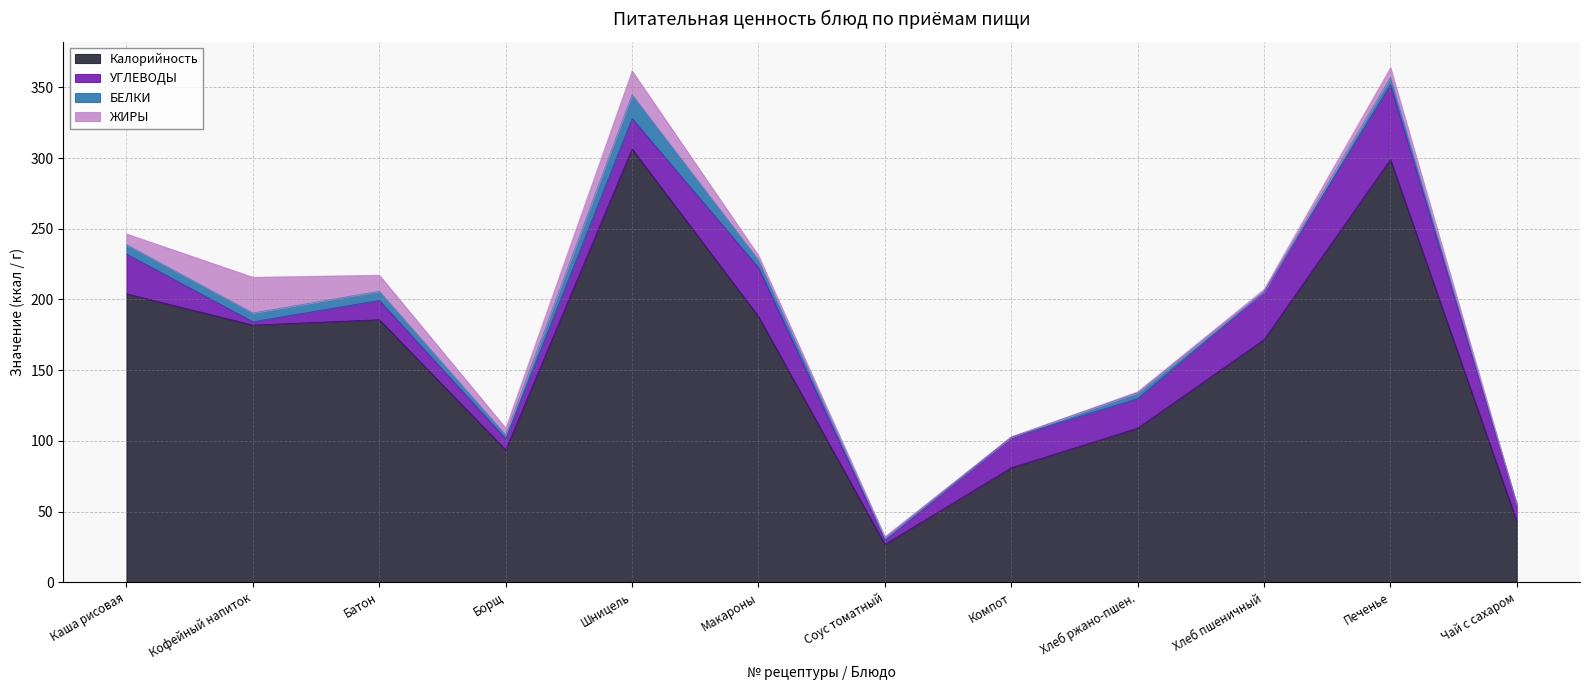

Which series has the largest range (max minus min)?

Калорийность